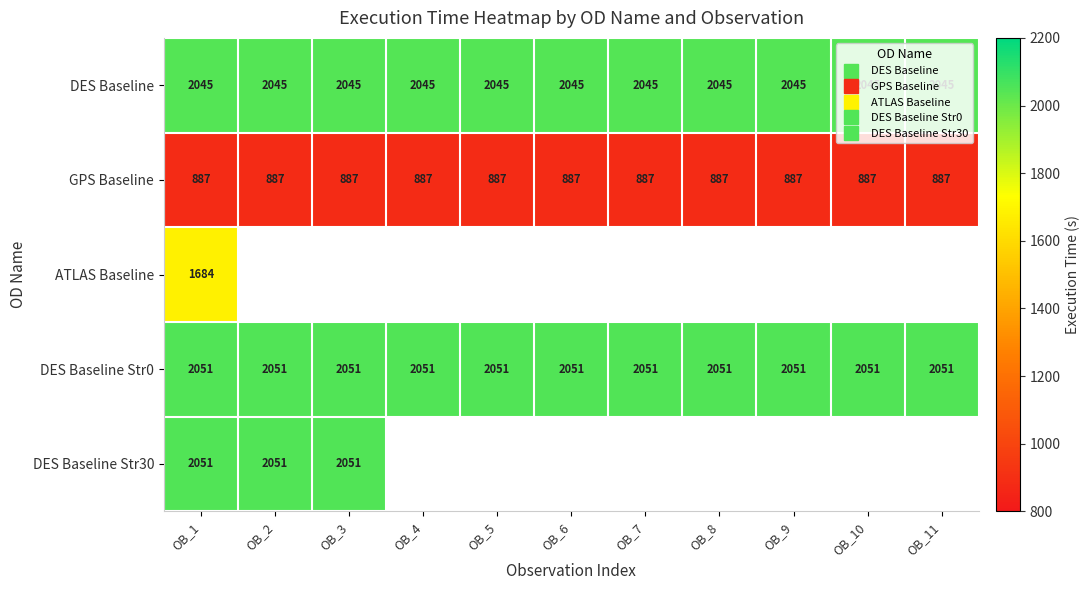

Count the number of data series in this chart.

5